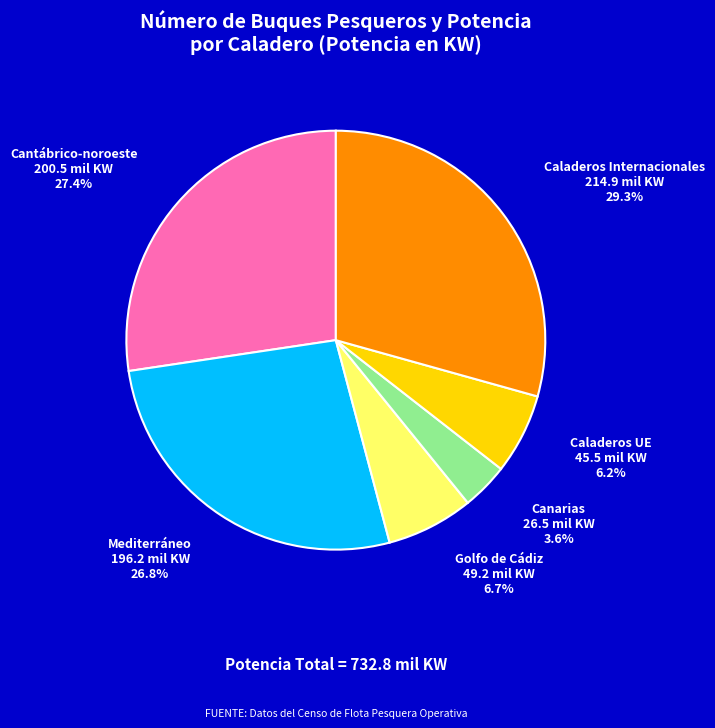

Is there a majority slice in this chart?

No